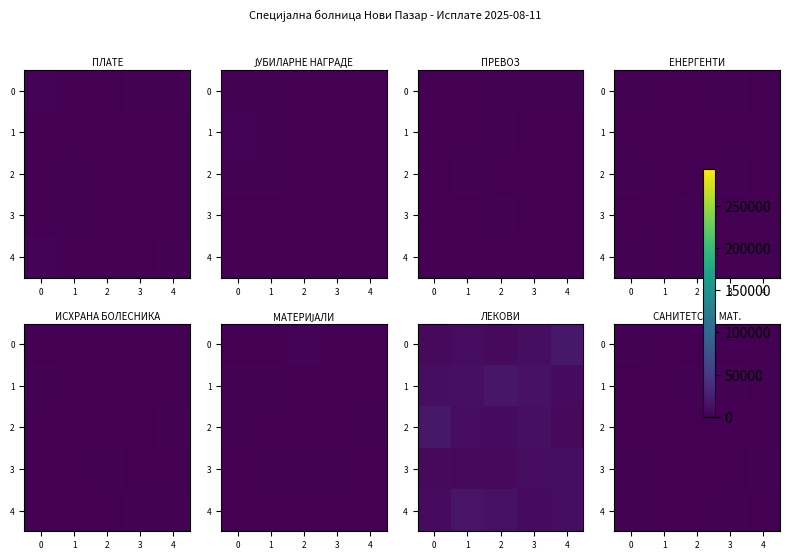

At 2, list the series in order from largest to smallest.

1, 2, 4, 3, 0